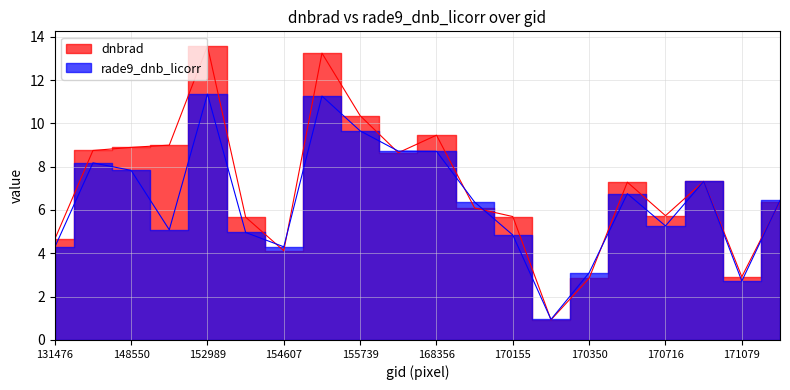

What is the minimum value for dnbrad?

0.9